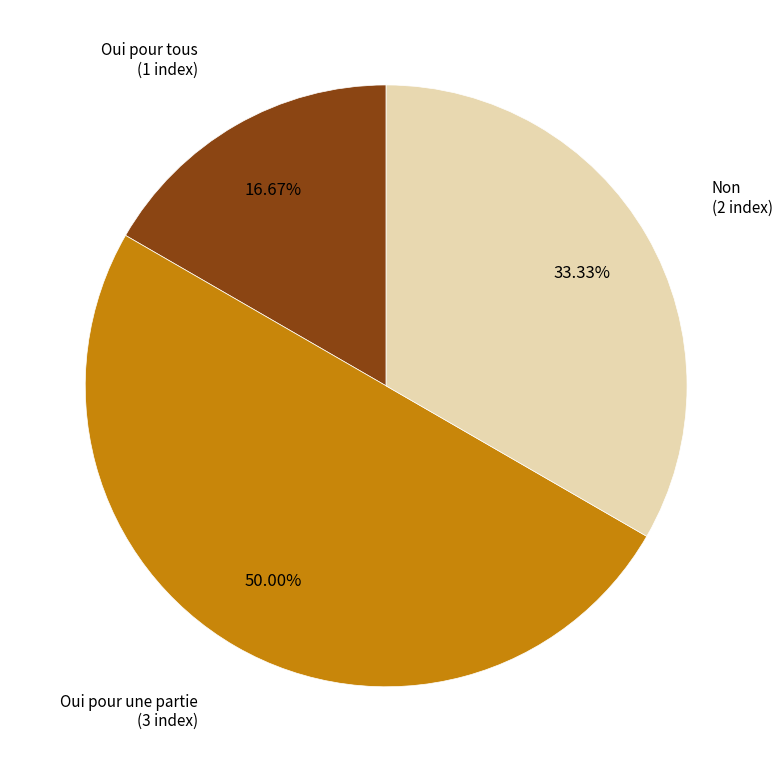

To the nearest percent, what is the difference between the largest and smallest slice percentages?

33%